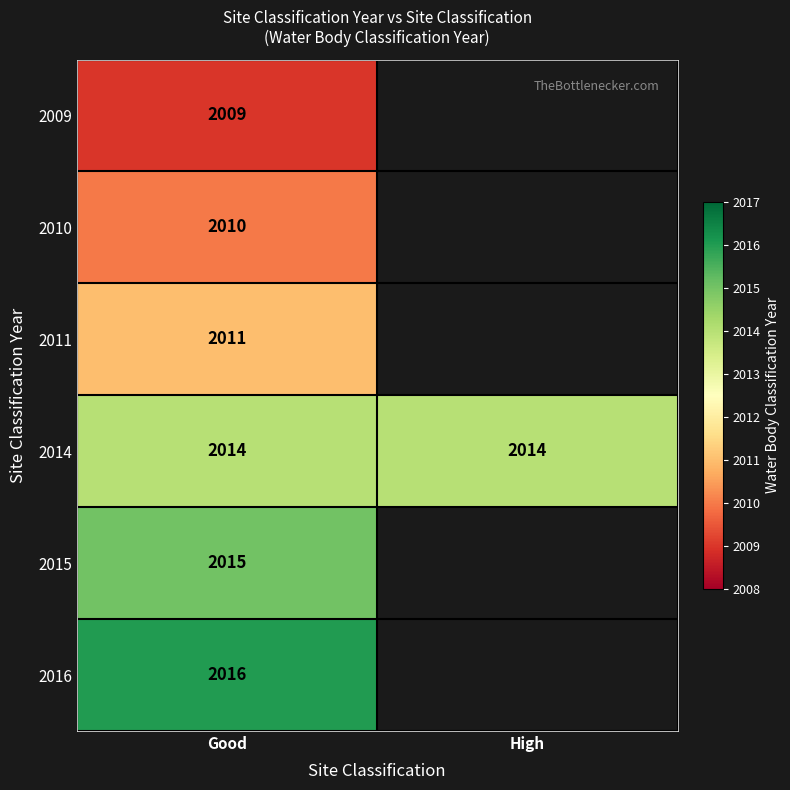

What is the average value of the 2014 series?

2014